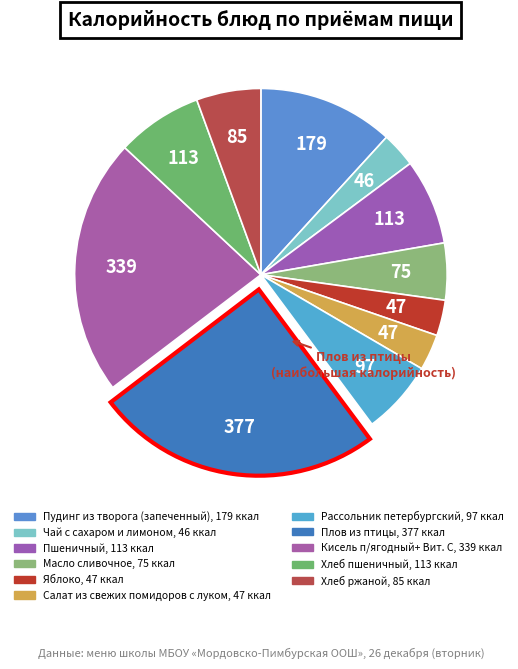

Rank the categories by value from lowest to highest.

Чай с сахаром и лимоном, Яблоко, Салат из свежих помидоров с луком, Масло сливочное, Хлеб ржаной, Рассольник петербургский, Пшеничный, Хлеб пшеничный, Пудинг из творога (запеченный), Кисель п/ягодный+ Вит. С, Плов из птицы